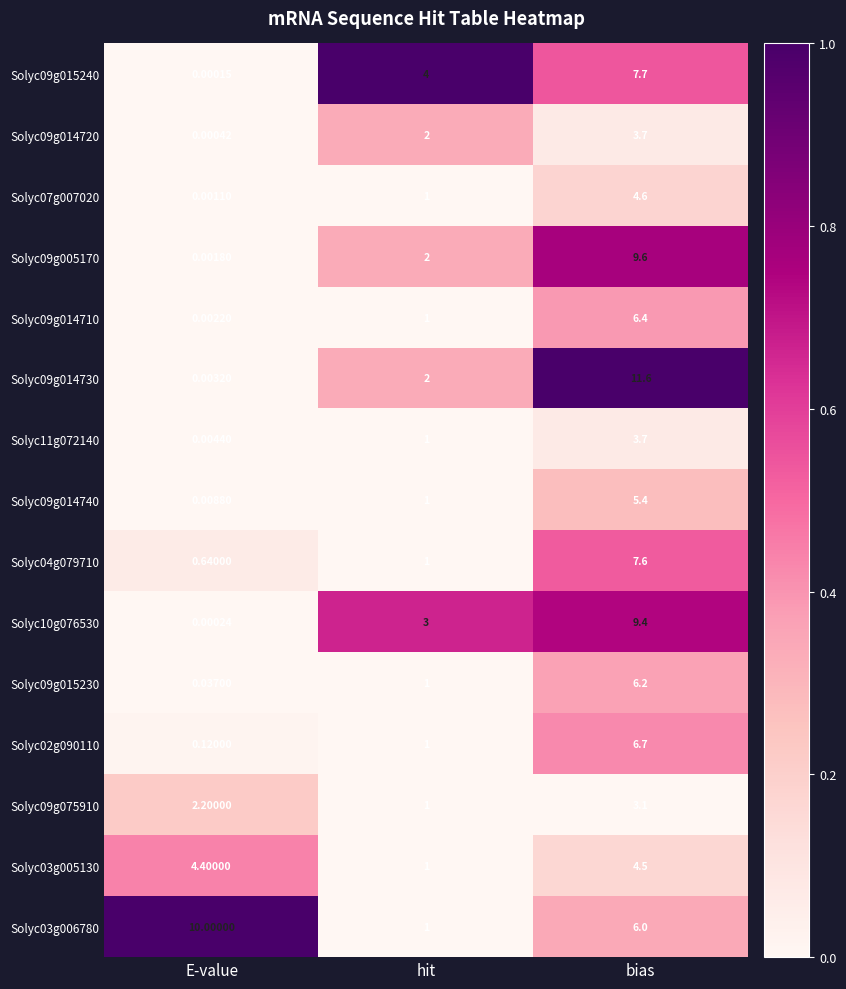

At how many categories does at least one series exceed 0?

3